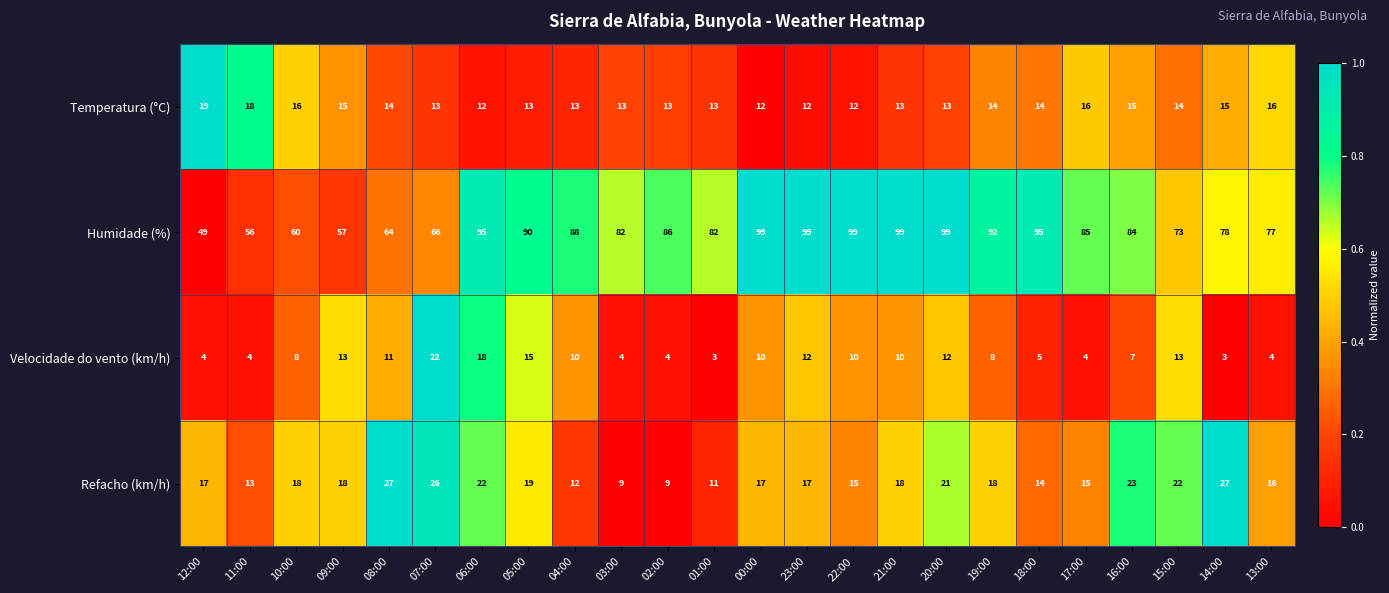

What is the sum of all Velocidade do vento (km/h) values?

214